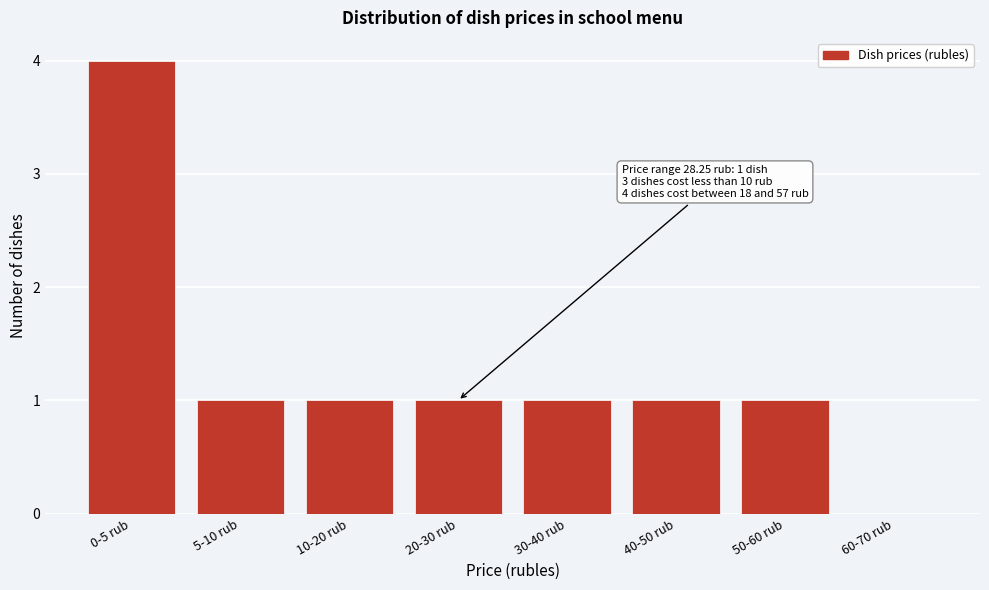

Reading left to right, extract all data points from this chart.

0-5 rub=4	5-10 rub=1	10-20 rub=1	20-30 rub=1	30-40 rub=1	40-50 rub=1	50-60 rub=1	60-70 rub=0